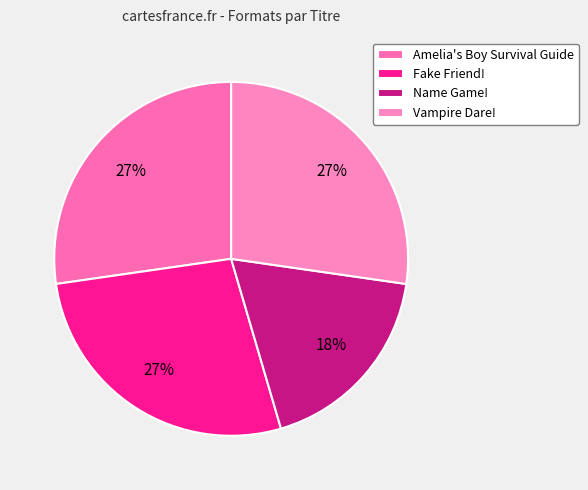

Count the number of slices in the pie.

4